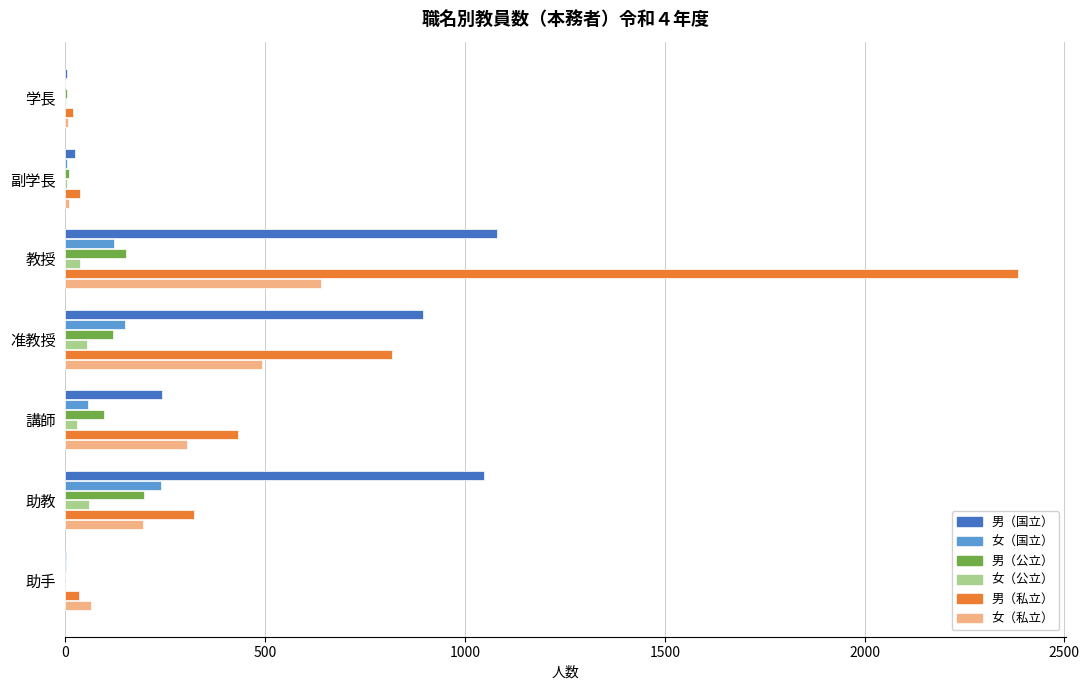

Which series changed the most between 学長 and 講師?

男（私立）